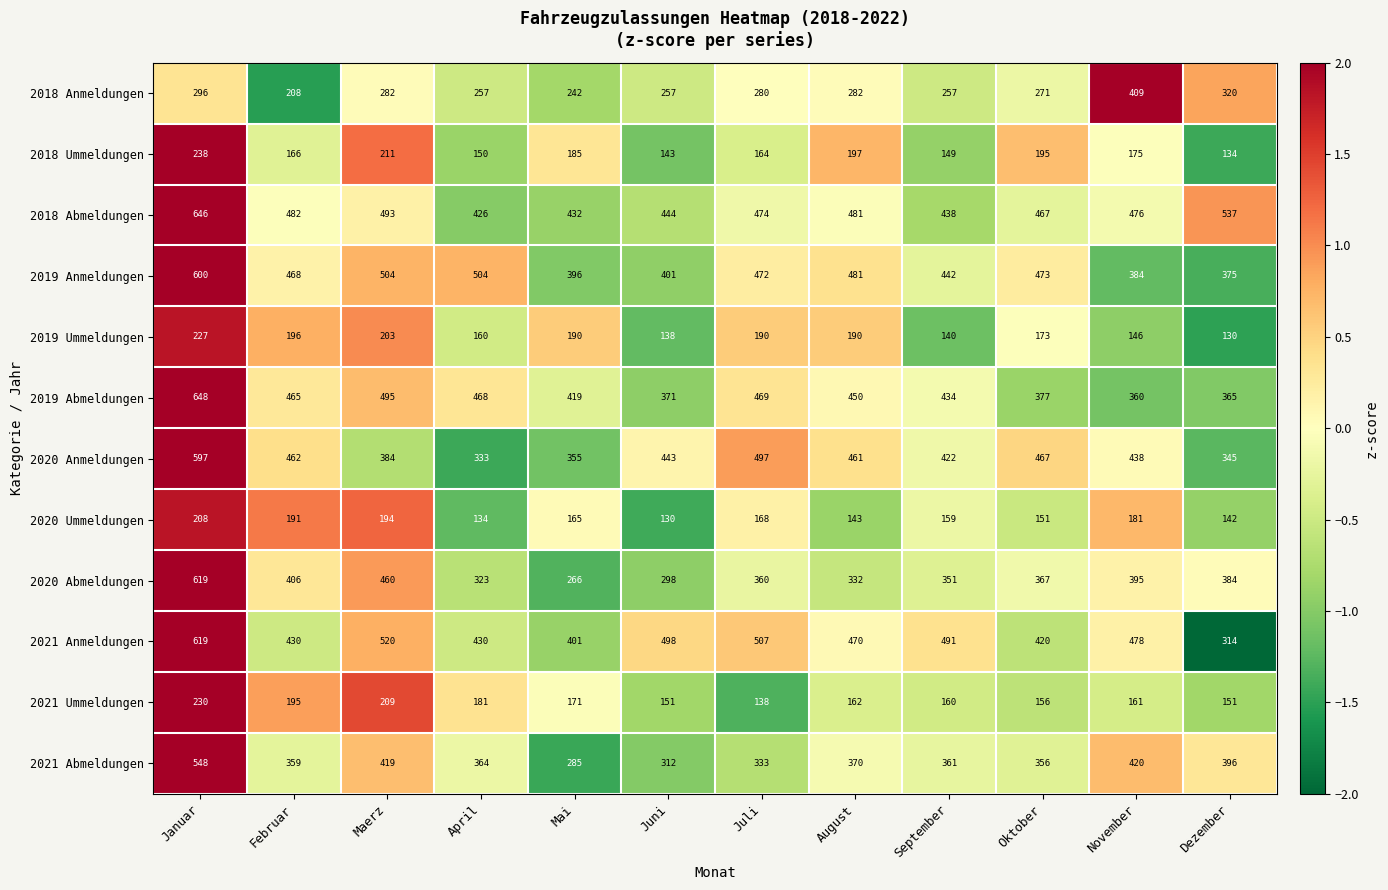

List the labels in order of 2018 Ummeldungen value, smallest first.

Dezember, Juni, September, April, Juli, Februar, November, Mai, Oktober, August, Maerz, Januar